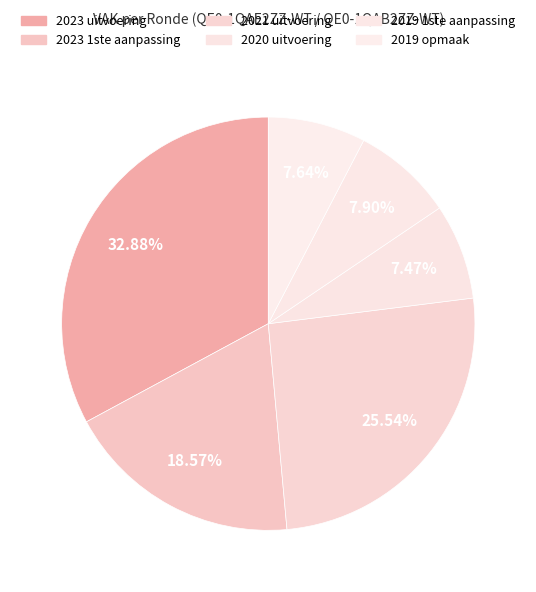

Does any single category account for the majority?

No